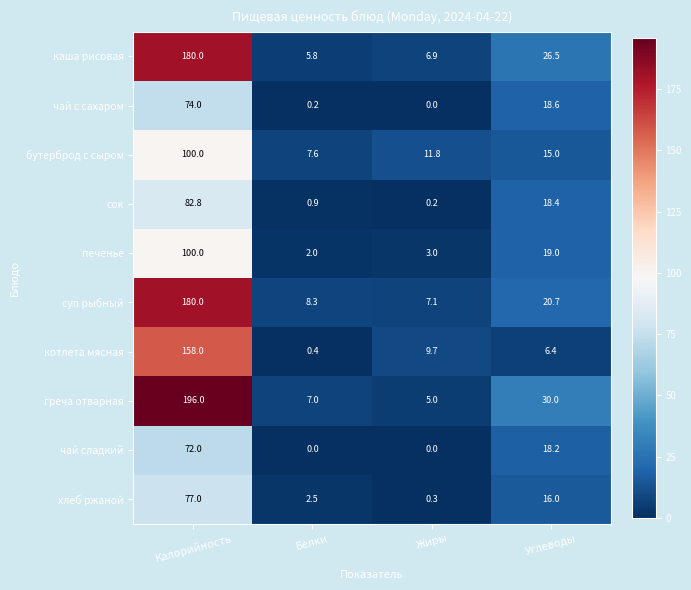

What is the total value across all series at Калорийность?

1219.8